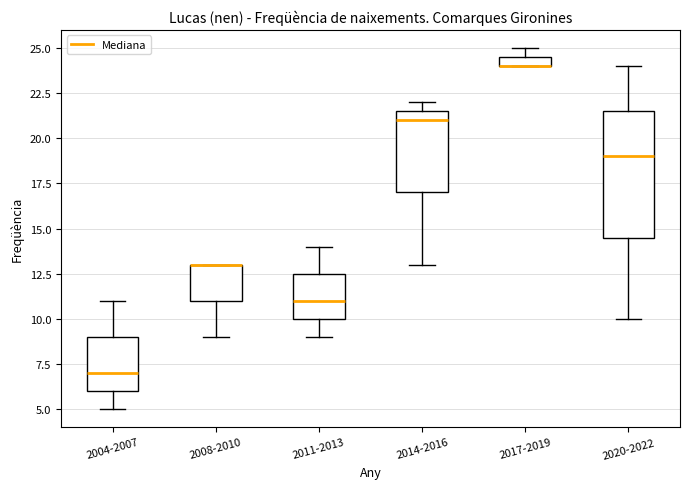

Where is the lower edge of the box for 2004-2007 on the y-axis? The values are not printed on the chart, so give them approximately, as read against the axis.

6.0